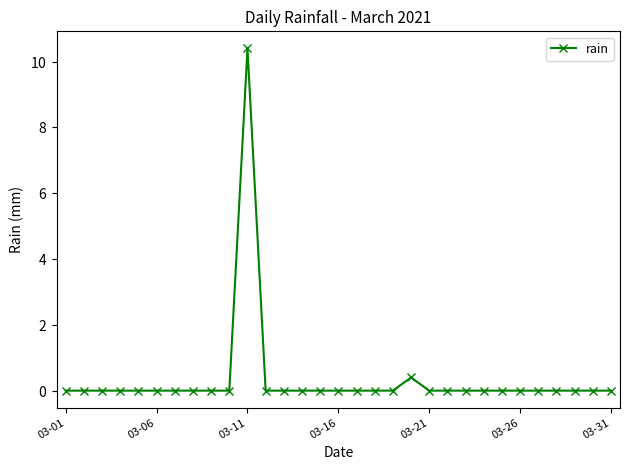

What is the greatest value displayed?

10.4